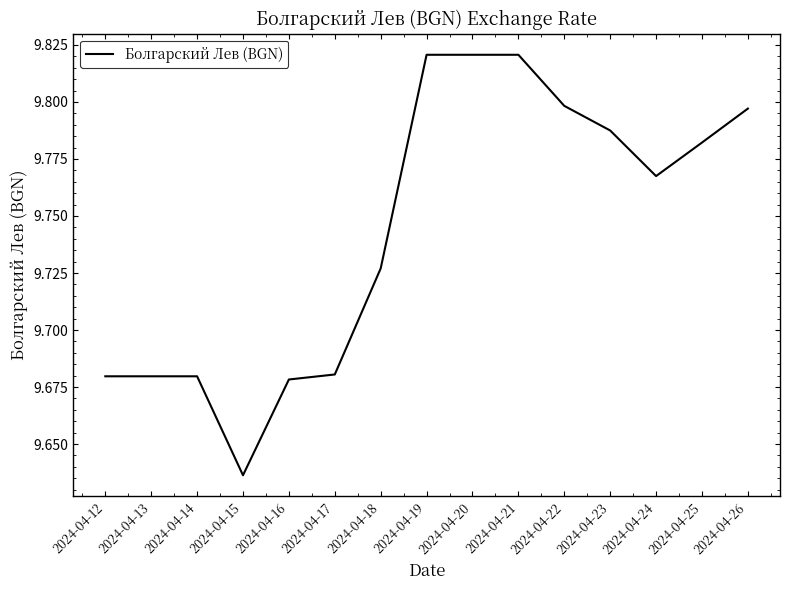

How many categories are shown in the chart?

15